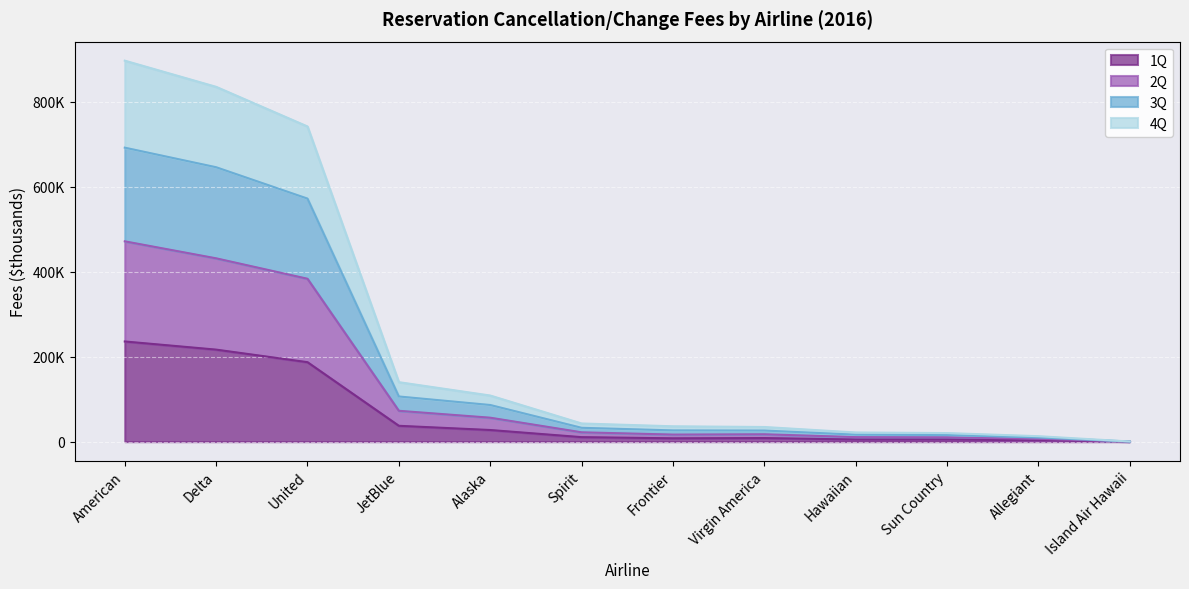

Which category has the highest value in the 3Q series?

American